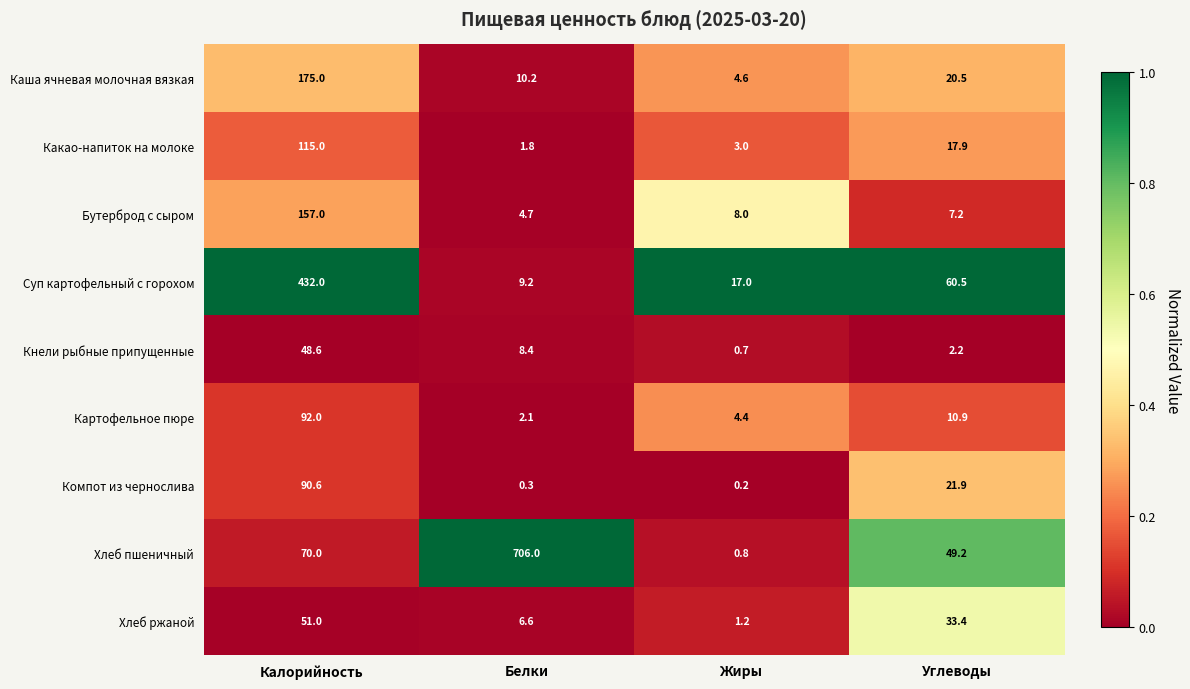

What is the difference between the maximum and minimum values in the Суп картофельный с горохом series?

422.8